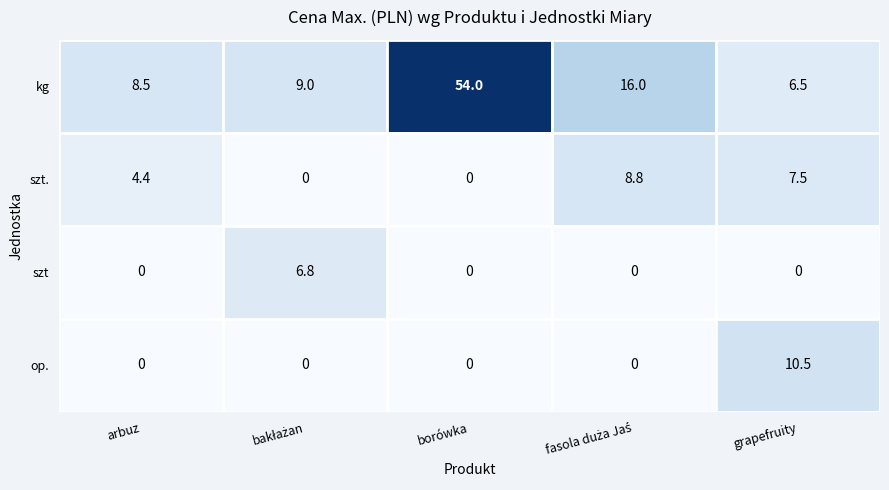

What is the sum of the op. values at borówka and grapefruity?

10.5